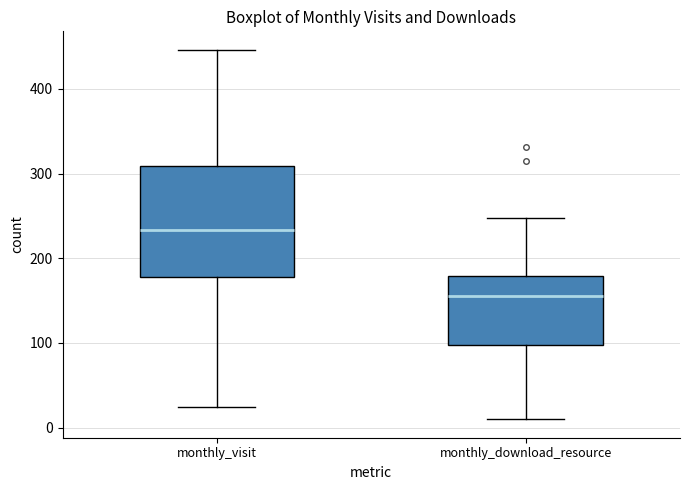

Which box has the highest median line?

monthly_visit